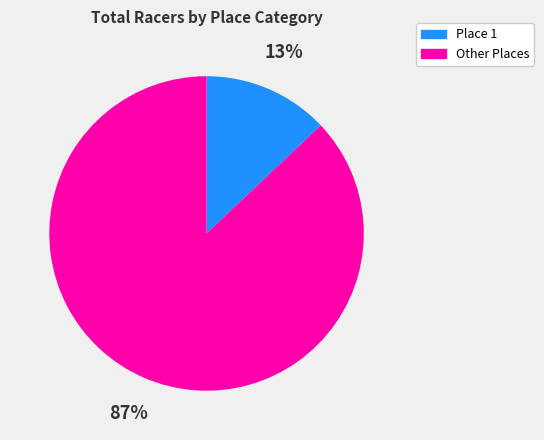

What is the ratio of the value at Other Places to the value at Place 1?

6.7